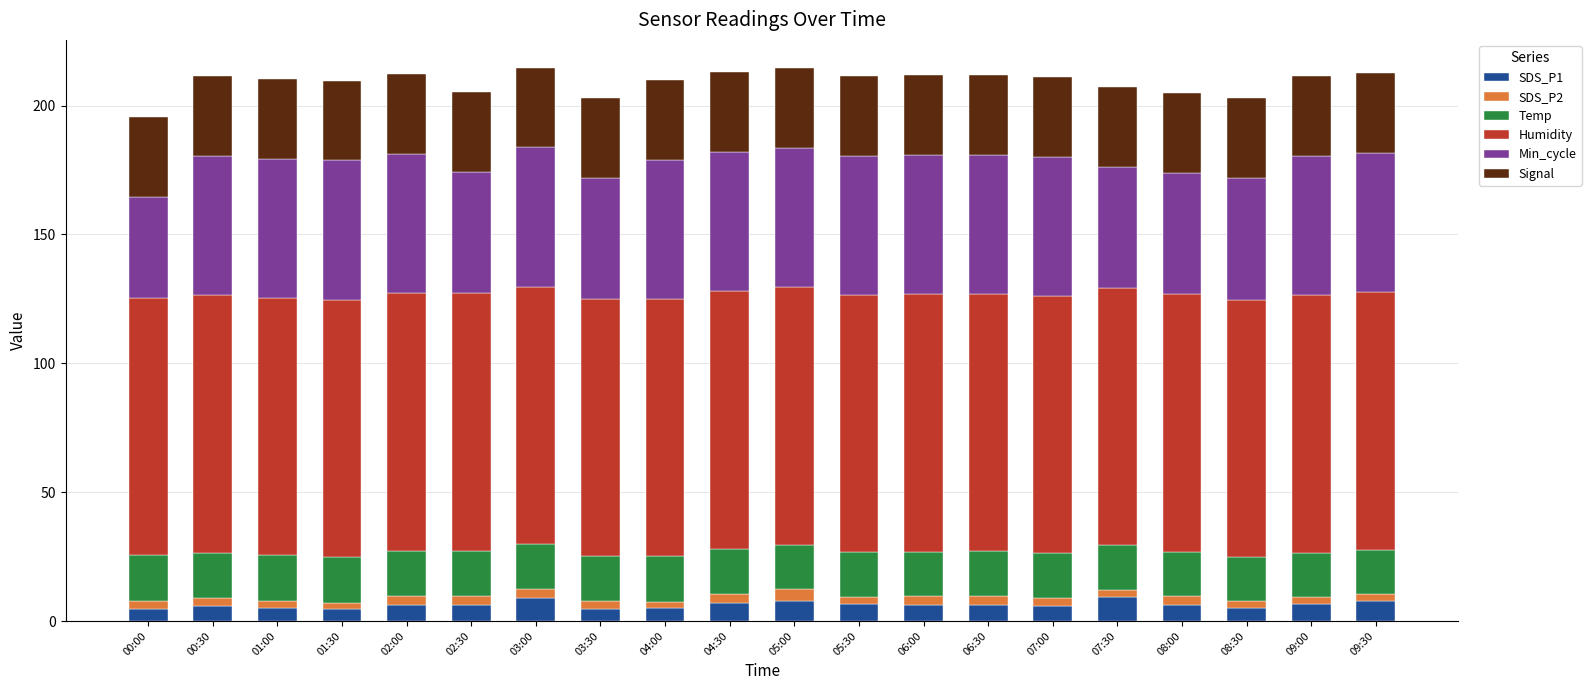

True or false: SDS_P1 has a value of 6.5 at 09:00.

True